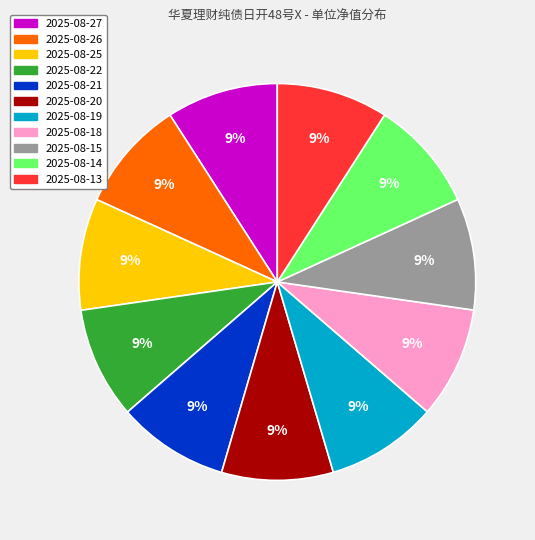

Does 2025-08-14 represent more than half of the total?

No